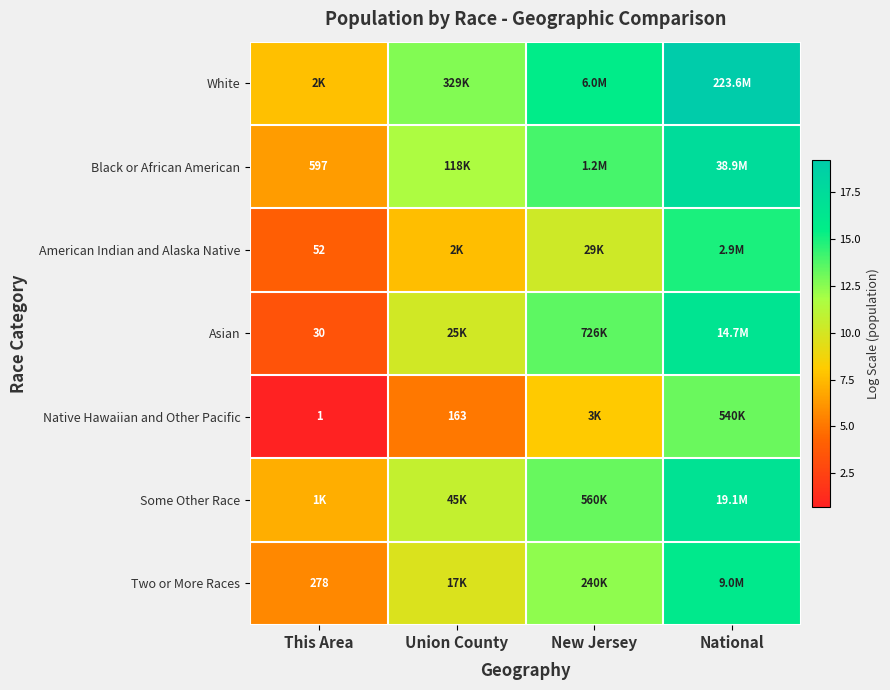

How many data points in Some Other Race are above 13?

2